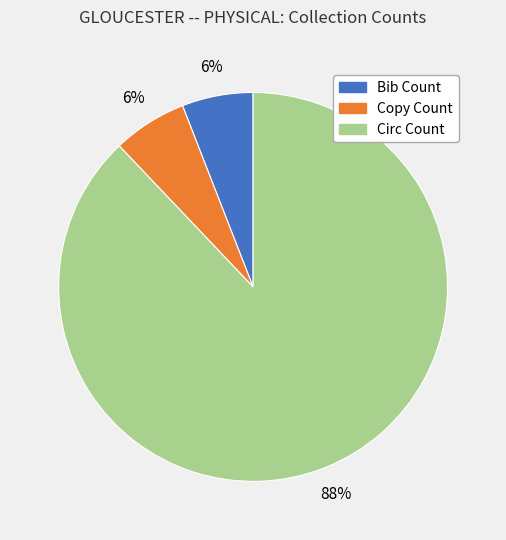

Combined, do Bib Count and Circ Count account for over 50%?

Yes